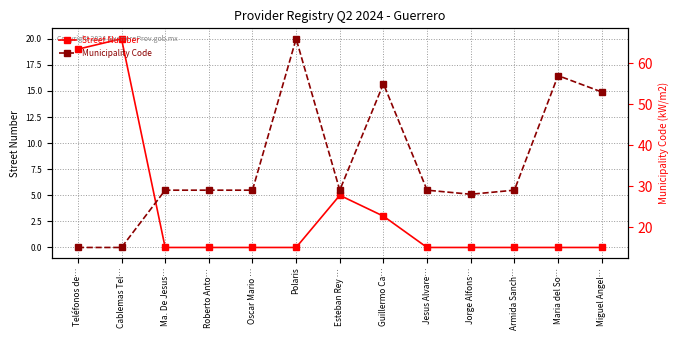

What is the sum of all Municipality Code values?

463